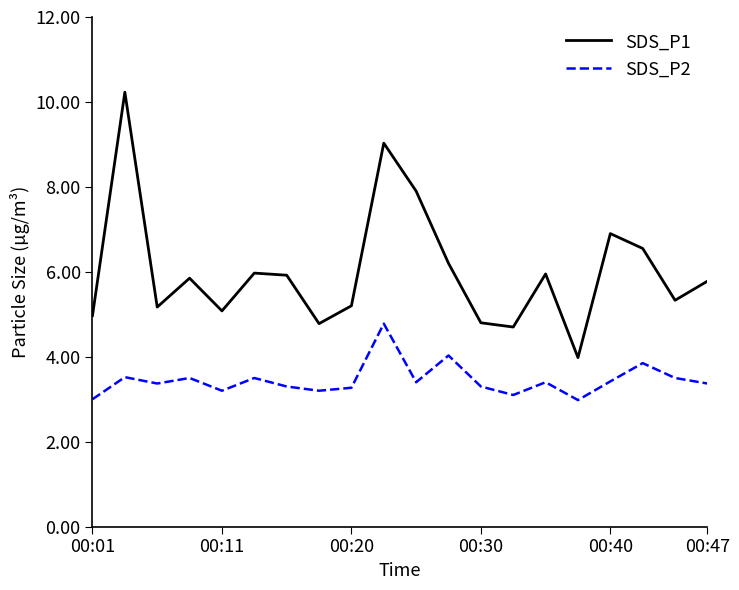

In SDS_P1, how many points are higher than both neighbors (excluding endpoints)?

6